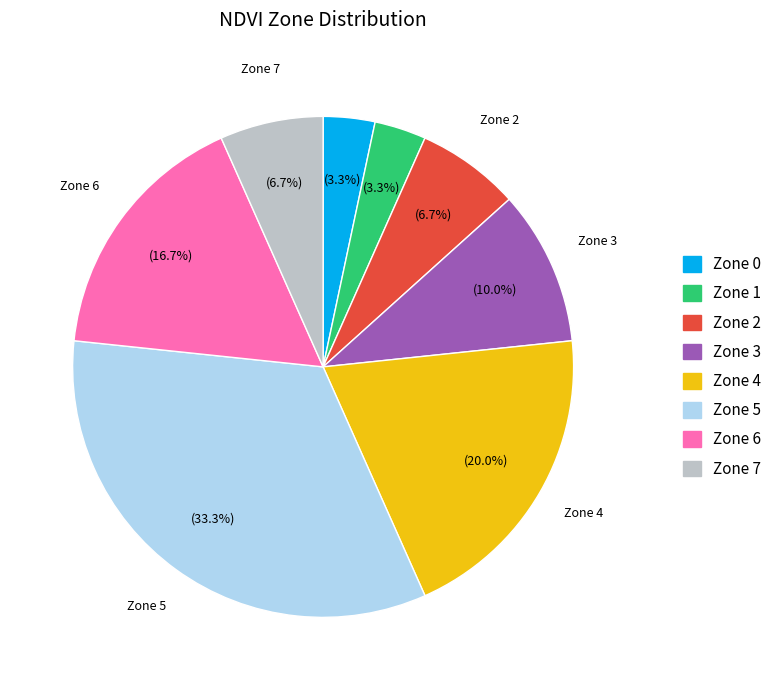

Which category has the biggest portion of the pie?

Zone 5